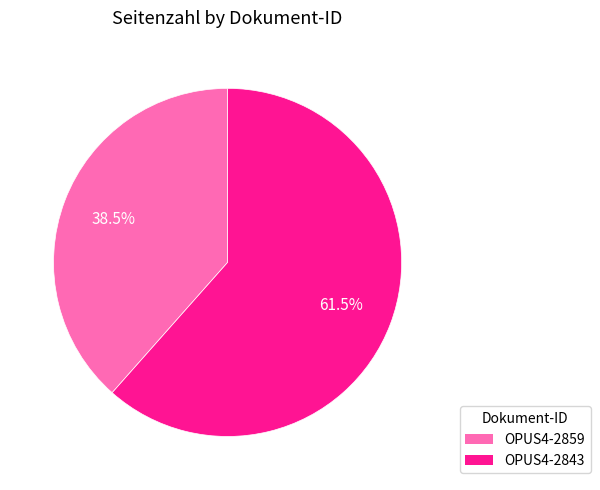

What is the largest slice in the pie chart?

OPUS4-2843